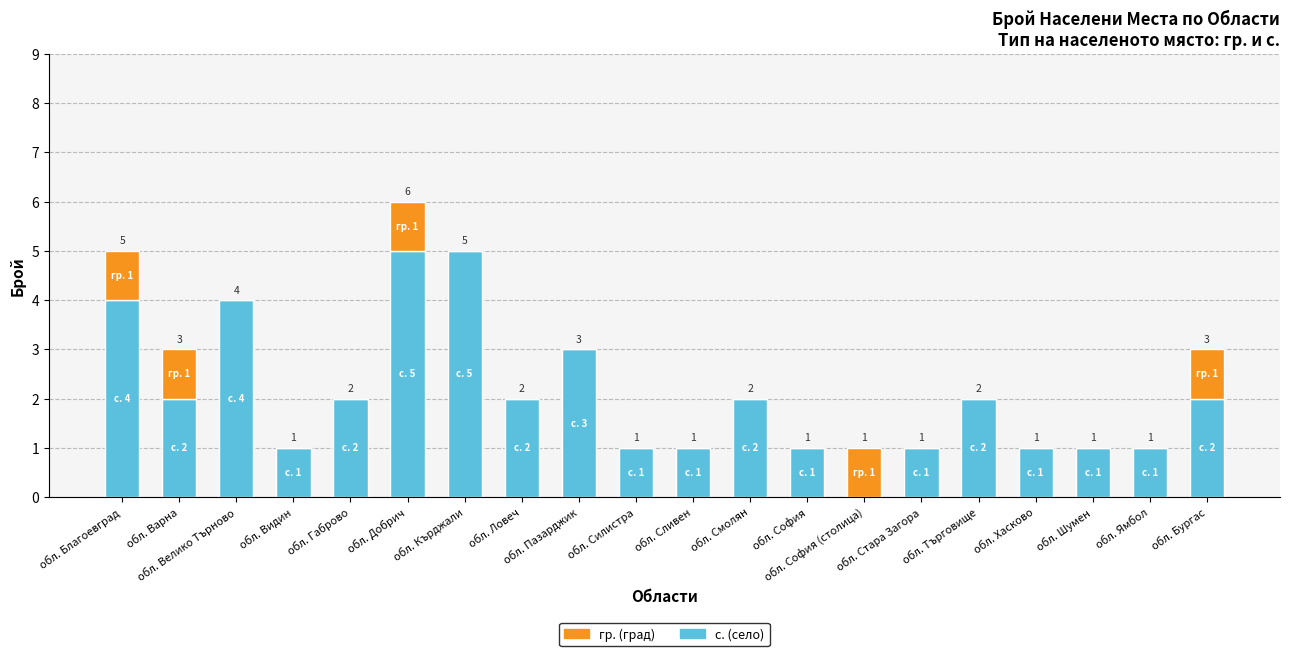

What is the sum of all с. (село) values?

41